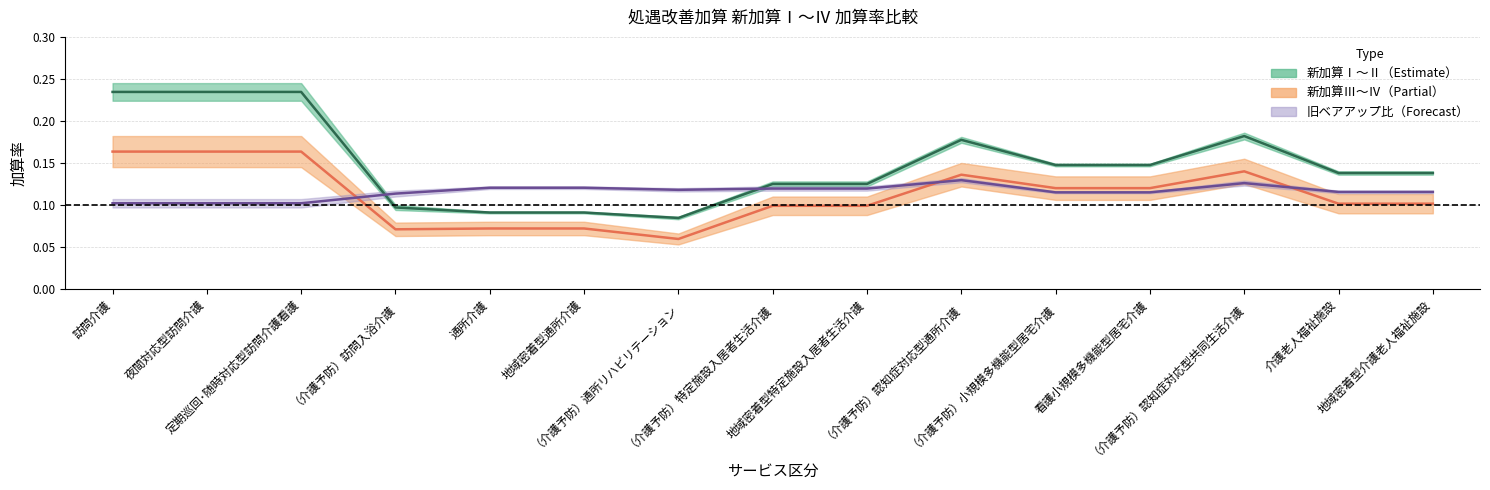

Rank the series by their maximum value, from highest to lowest.

新加算Ⅱ, 新加算Ⅳ, 旧ベースアップ等加算比(新加算Ⅱ)